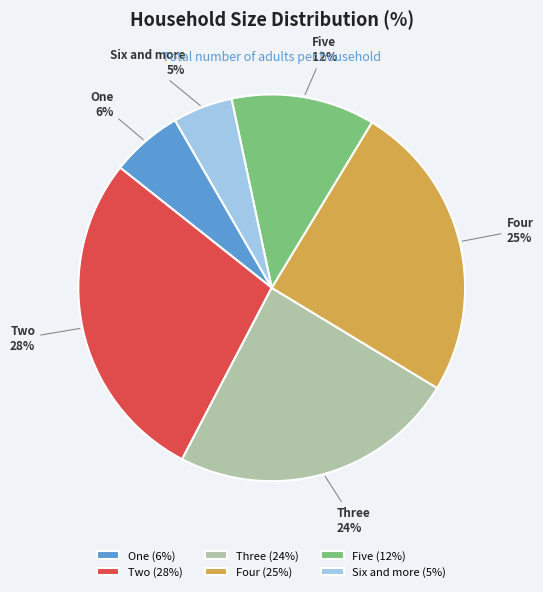

Which has a higher value, Three or Four?

Four